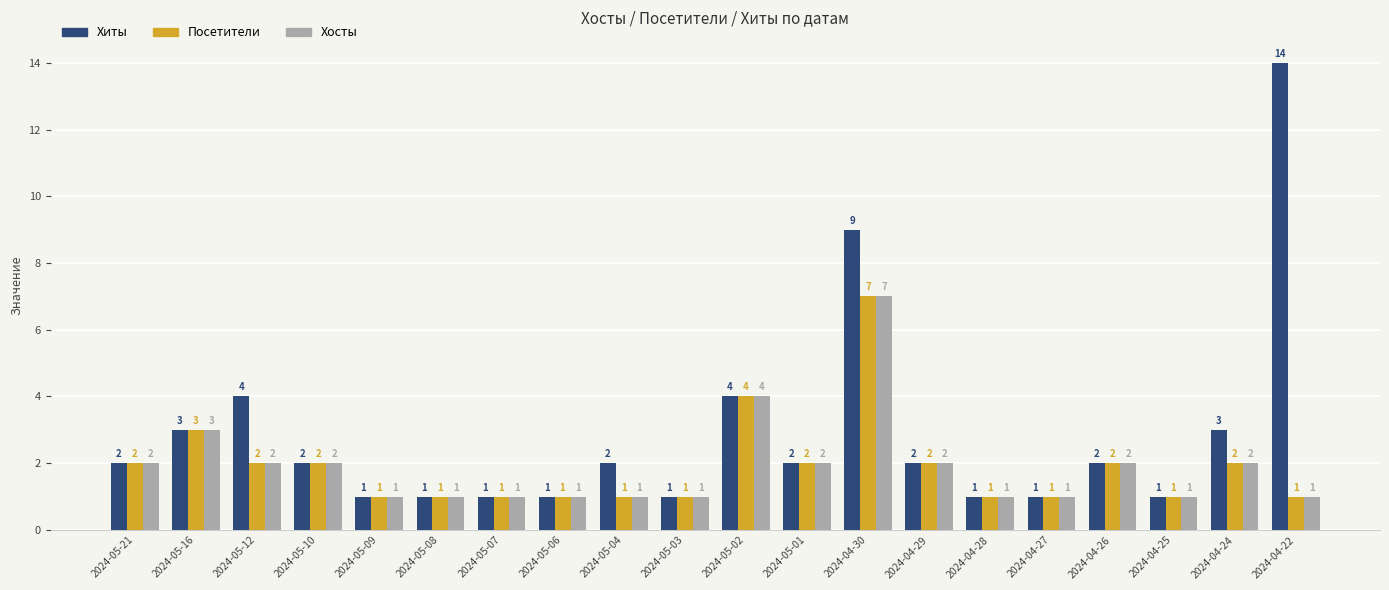

Which series has the largest total across all categories?

Хиты